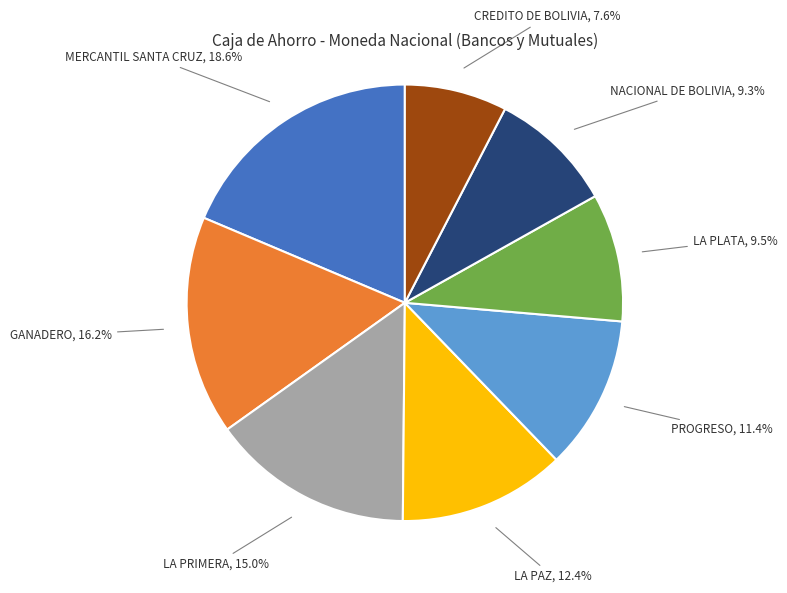

Does any single category account for the majority?

No